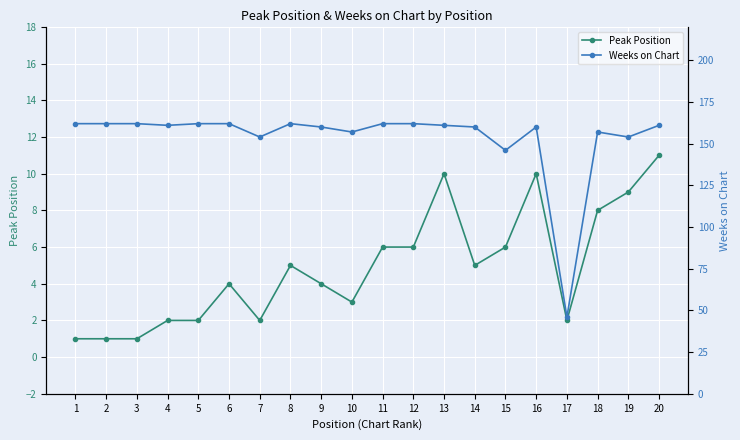

True or false: Peak Position and Weeks on Chart intersect in this chart.

False